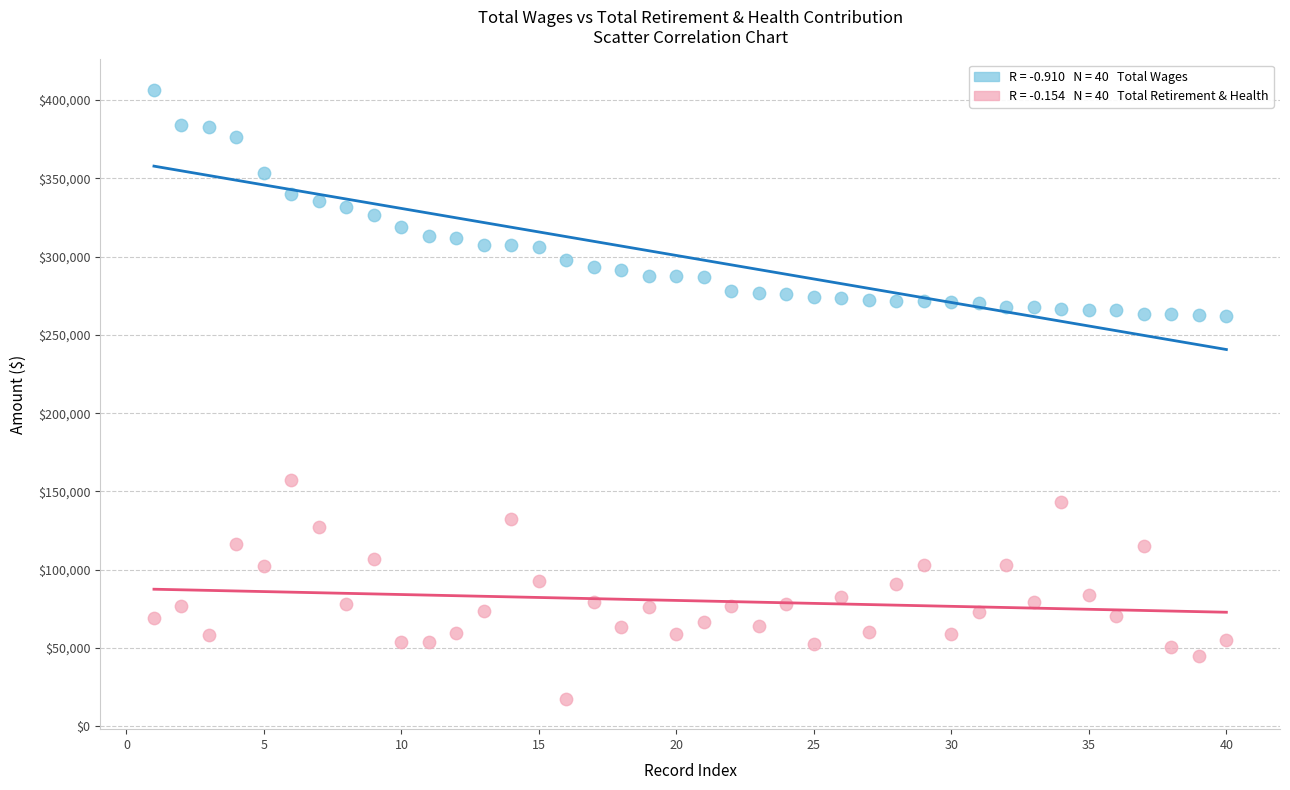

Across all data points, what is the range of X values (max minus min)?

39